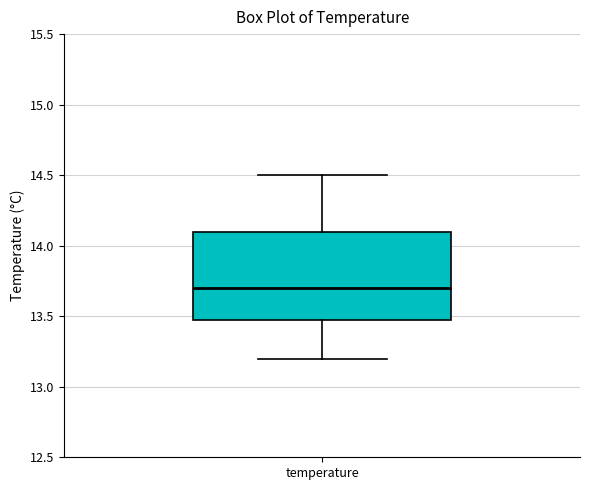

Where does the lower whisker of the box for temperature end on the y-axis? The values are not printed on the chart, so give them approximately, as read against the axis.

13.2